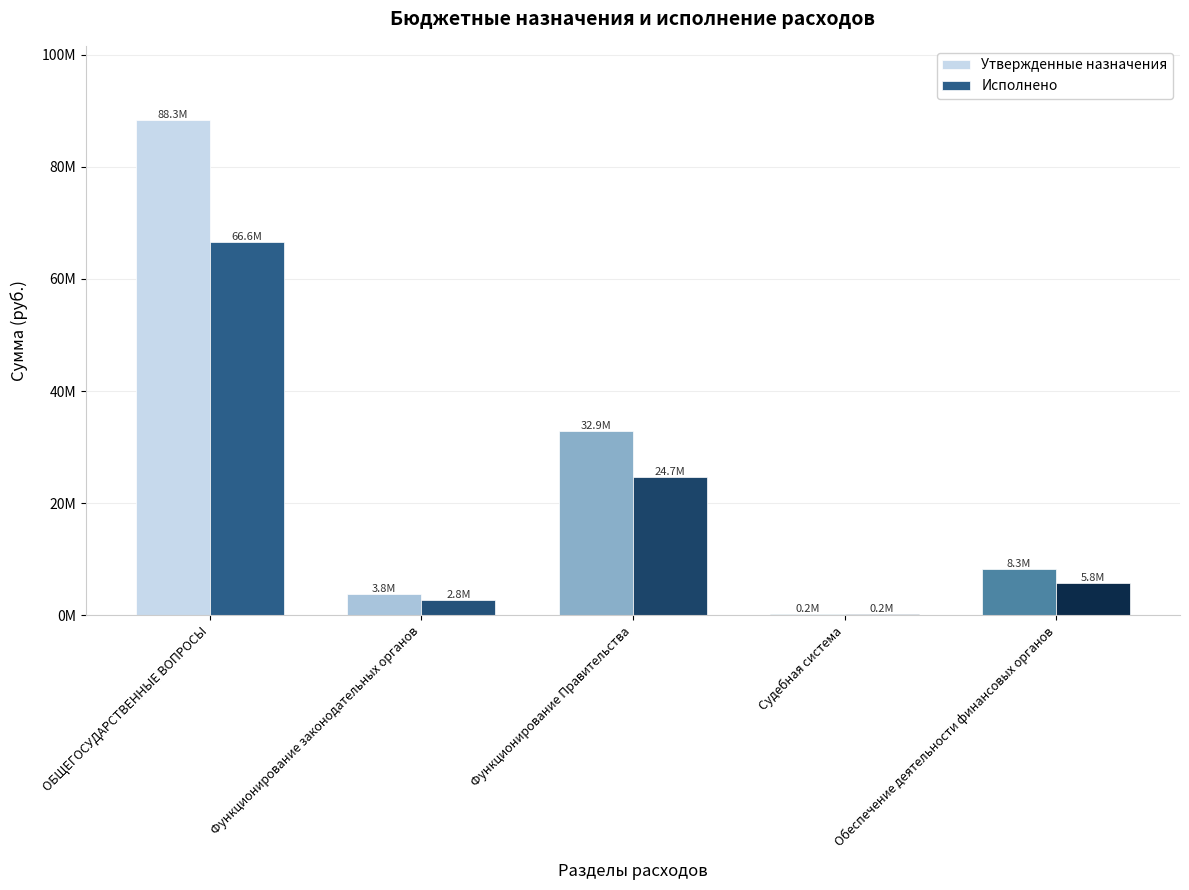

What is the label of the 1st bar from the left?

ОБЩЕГОСУДАРСТВЕННЫЕ ВОПРОСЫ